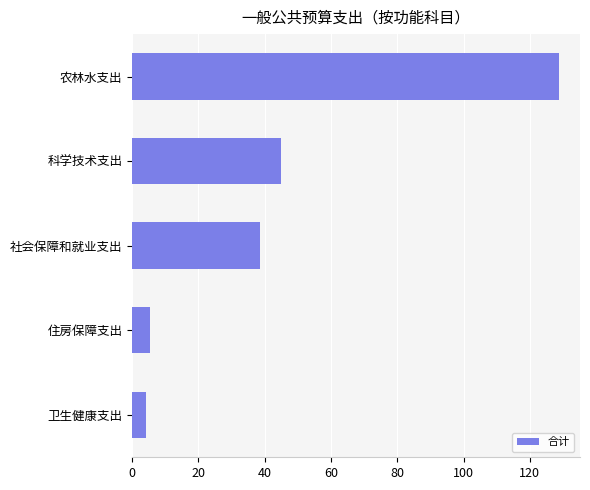

What is the sum of all values?

221.8